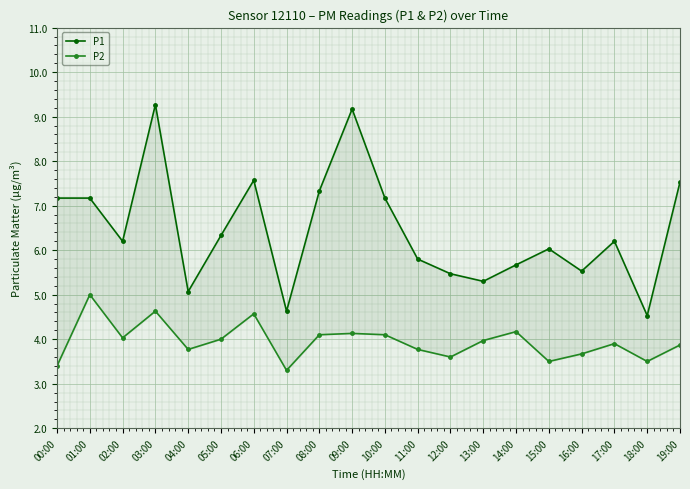

Which series has the largest range (max minus min)?

P1